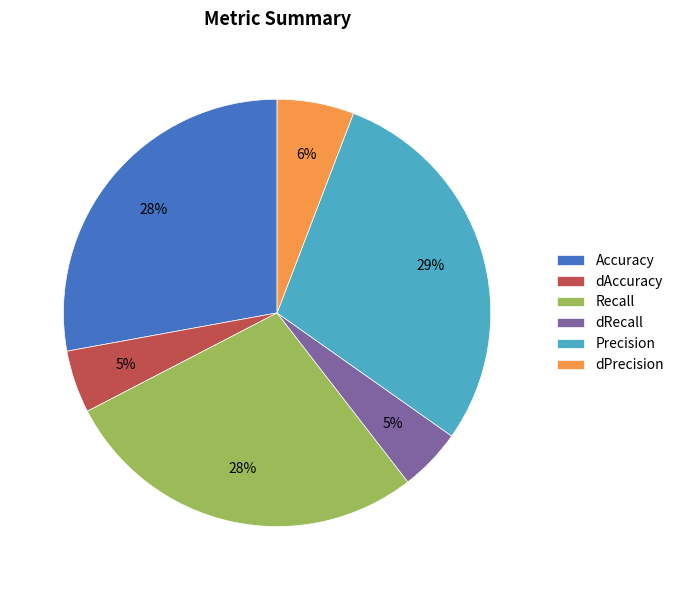

Which slice is the largest?

Precision